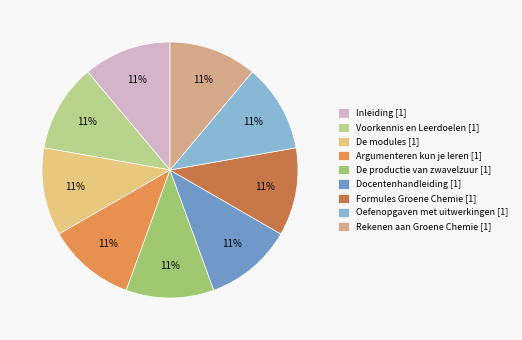

Is there any slice that represents more than half of the pie?

No